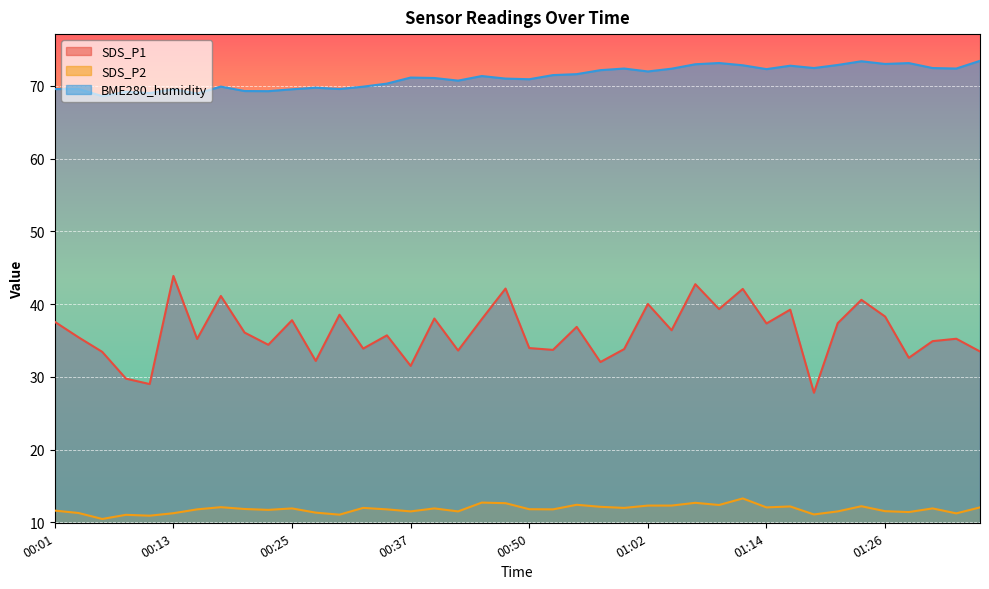

Which category has the highest value in the SDS_P1 series?

00:13